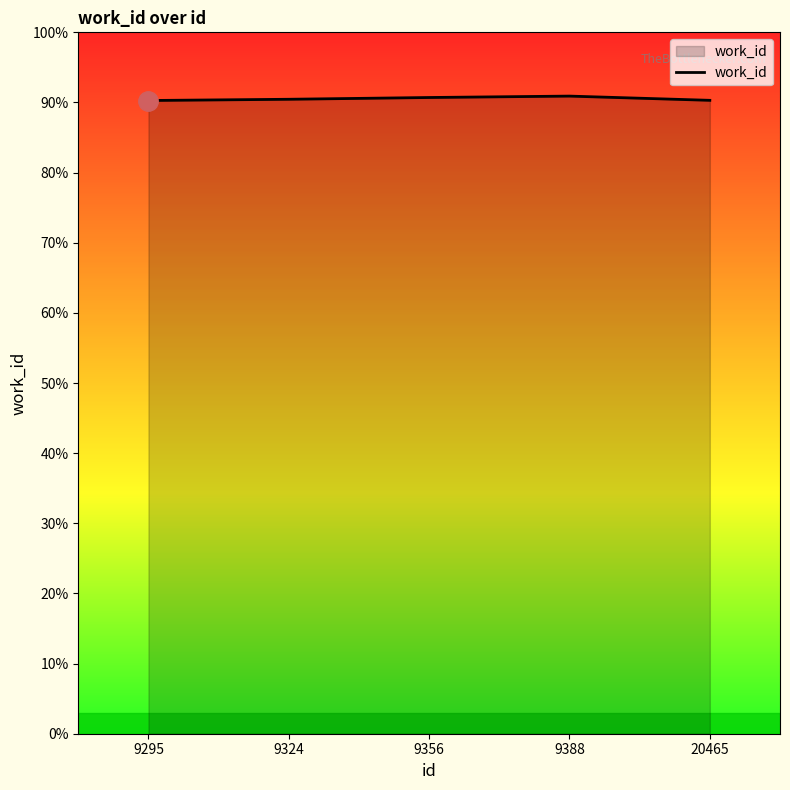

Does the chart have visible grid lines?

No